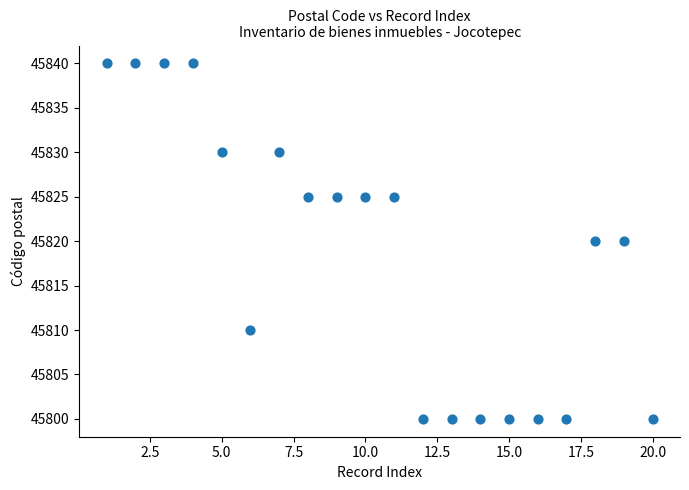

What is the range of Y values (max minus min)?

40